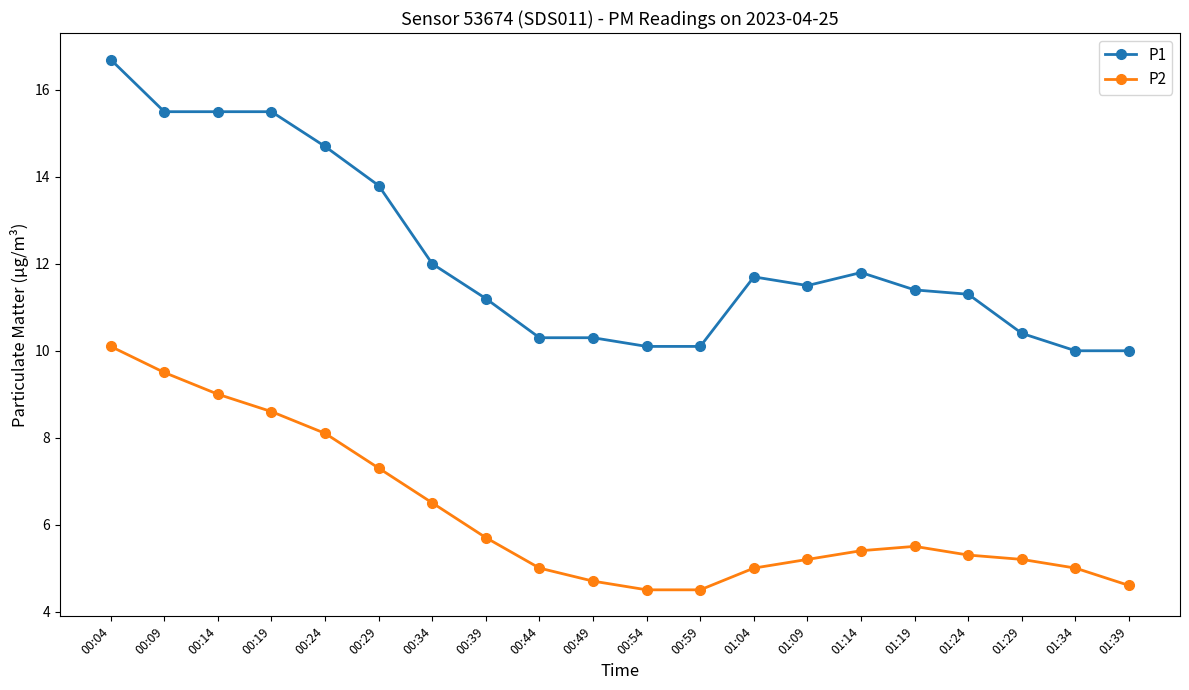

What is the value of the P2 point at the 14th from the left?

5.2